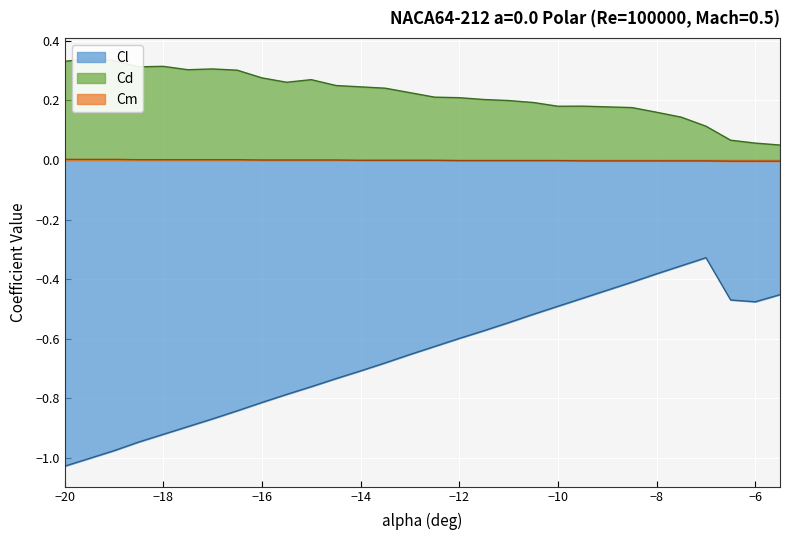

How many interior local valleys does the Cd series have?

4